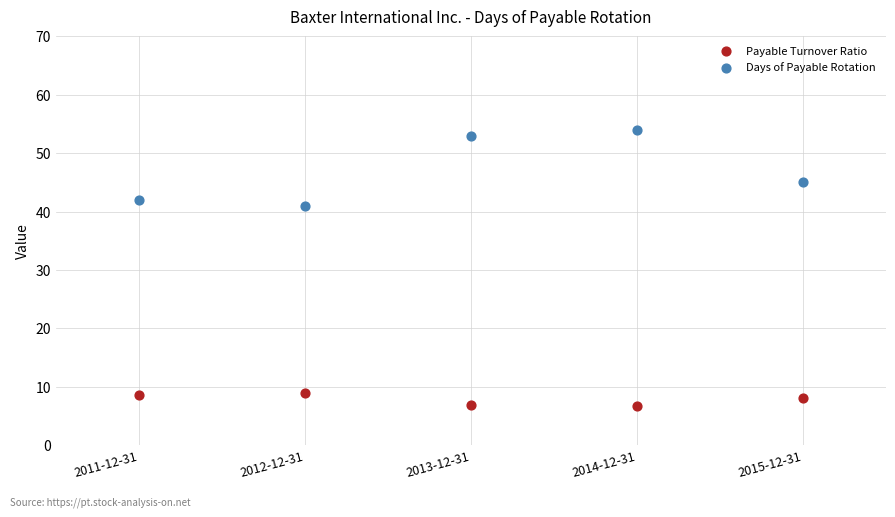

Which series contains the lowest Y value?

Payable Turnover Ratio